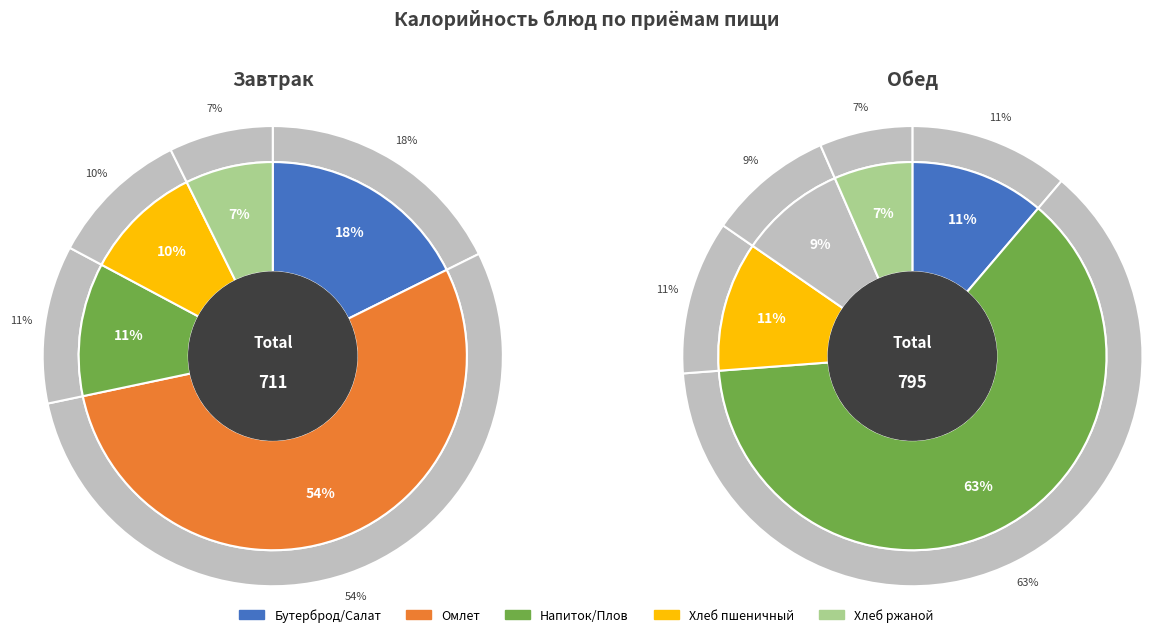

How many slices are in this pie chart?

10